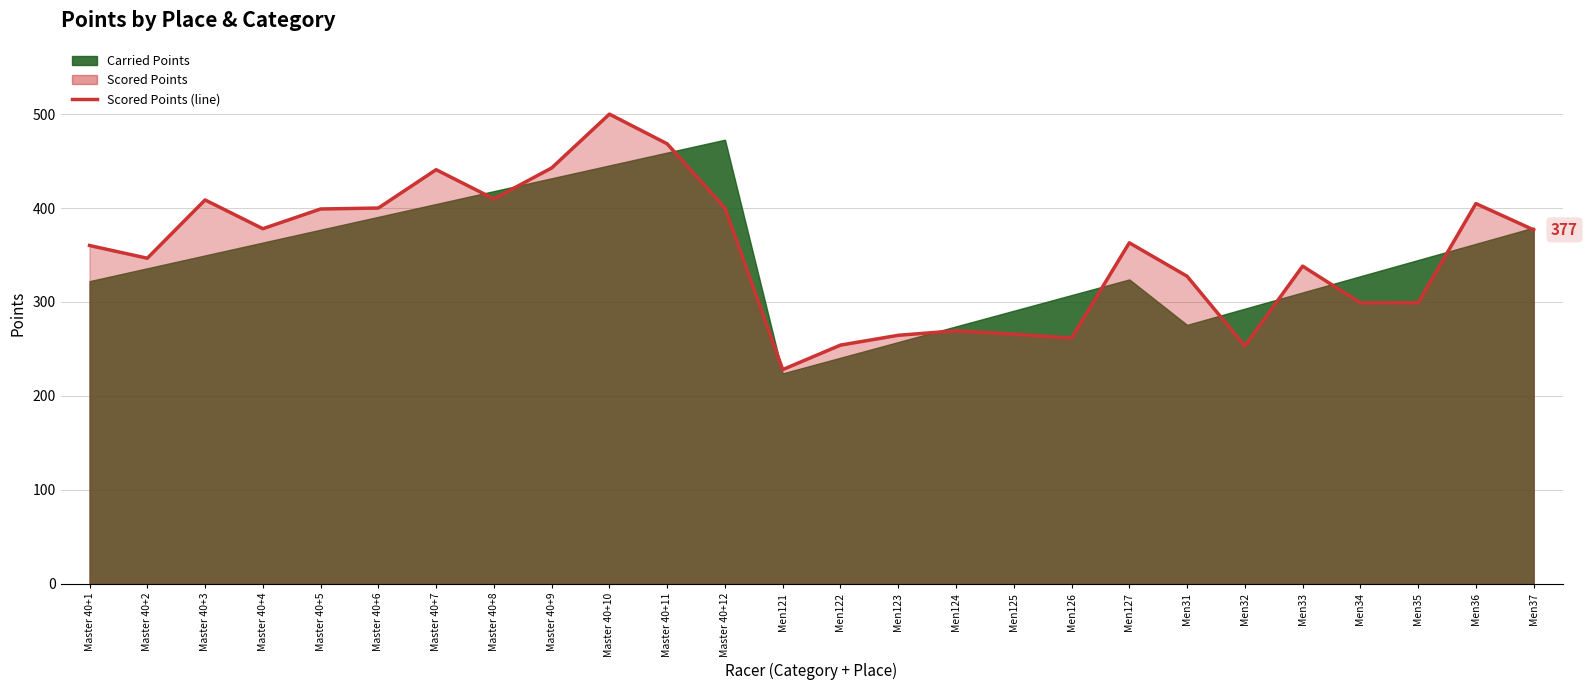

Where does the data first go above 362?

Master 40+3